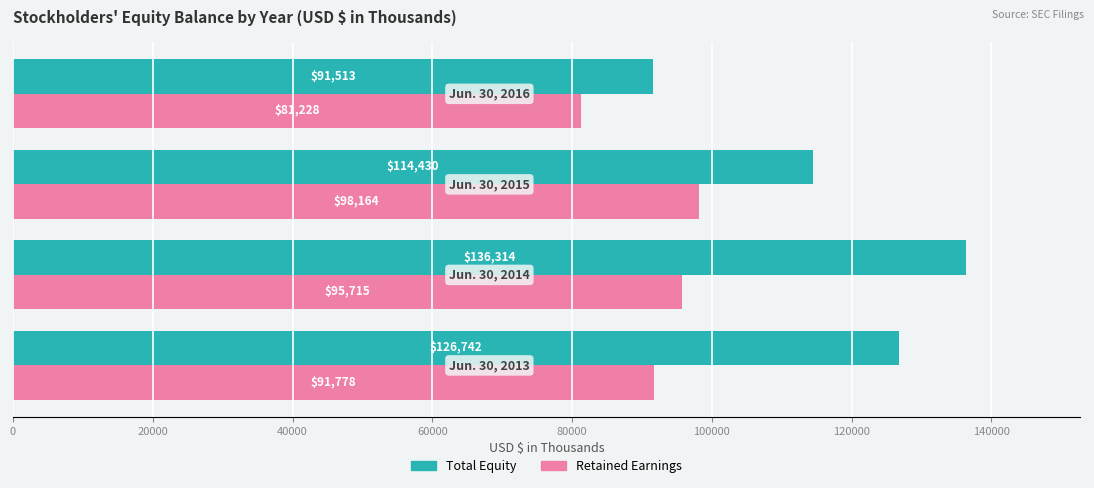

Which series has the largest total across all categories?

Total Equity